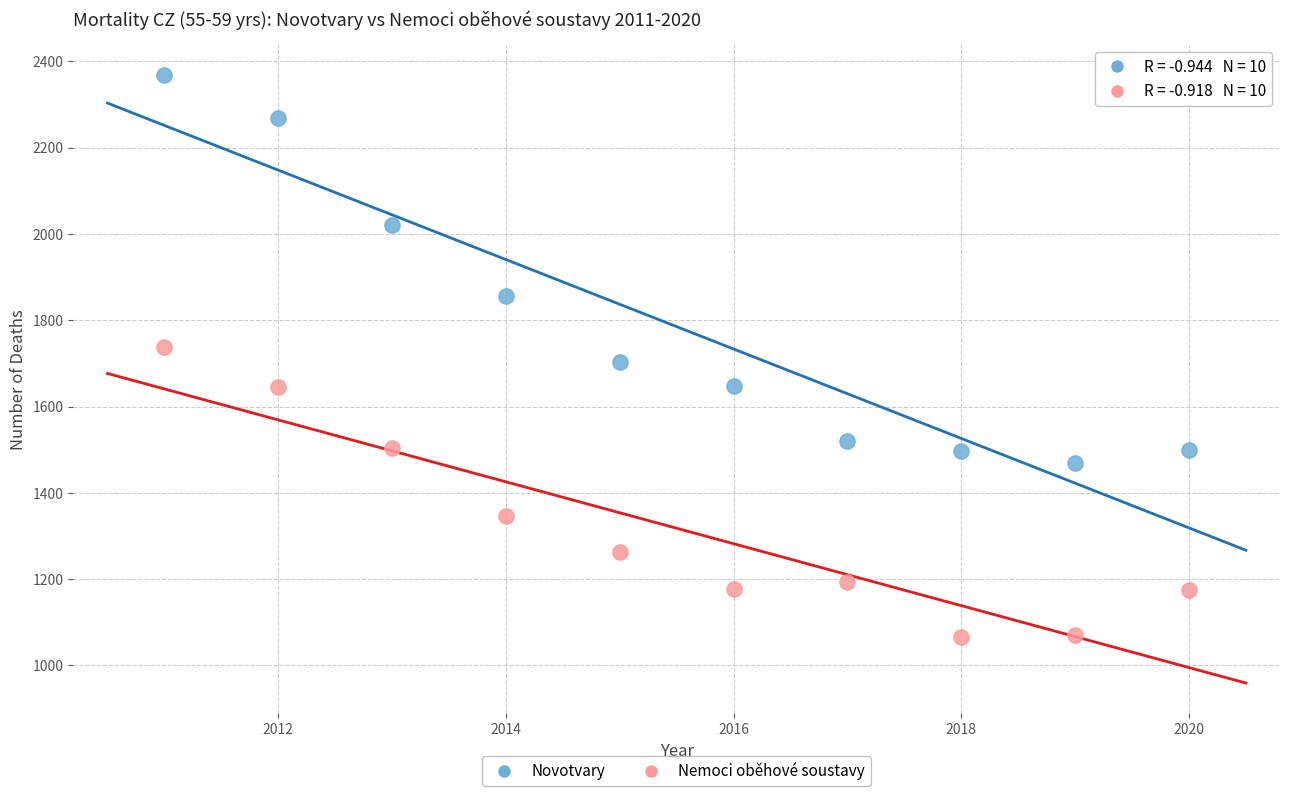

In the Novotvary series, what Y value is closest to 1919?

1857